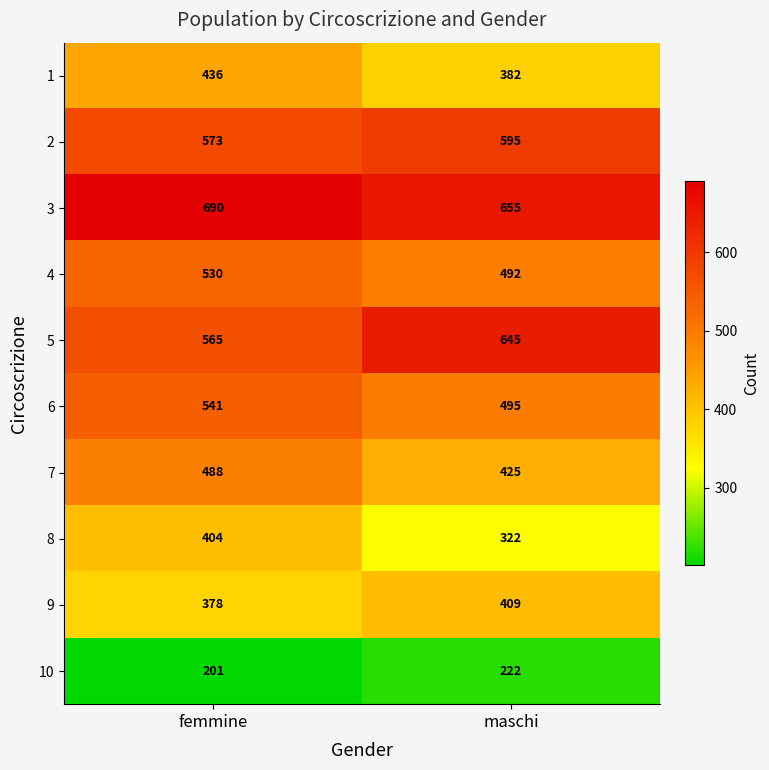

What is the greatest value displayed?

690